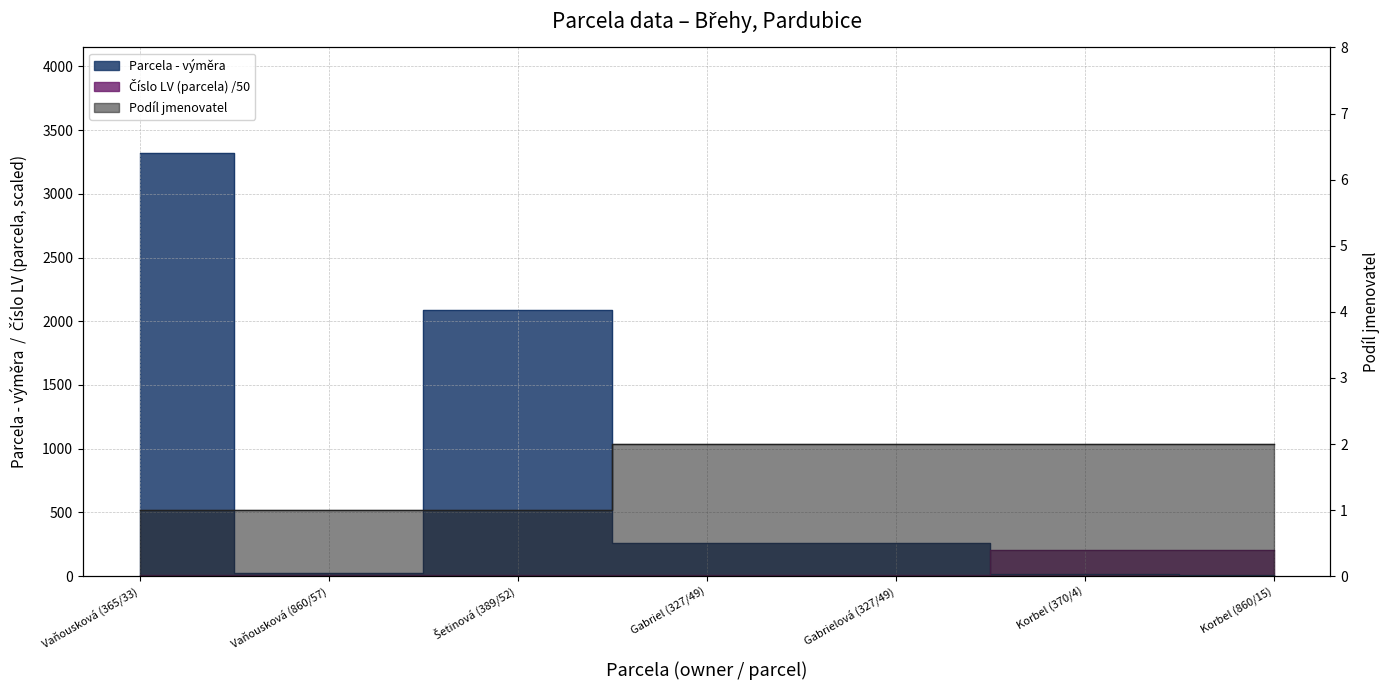

What is the sum of the Číslo LV (parcela) values at Gabriel (327/49) and Korbel (370/4)?

210.1